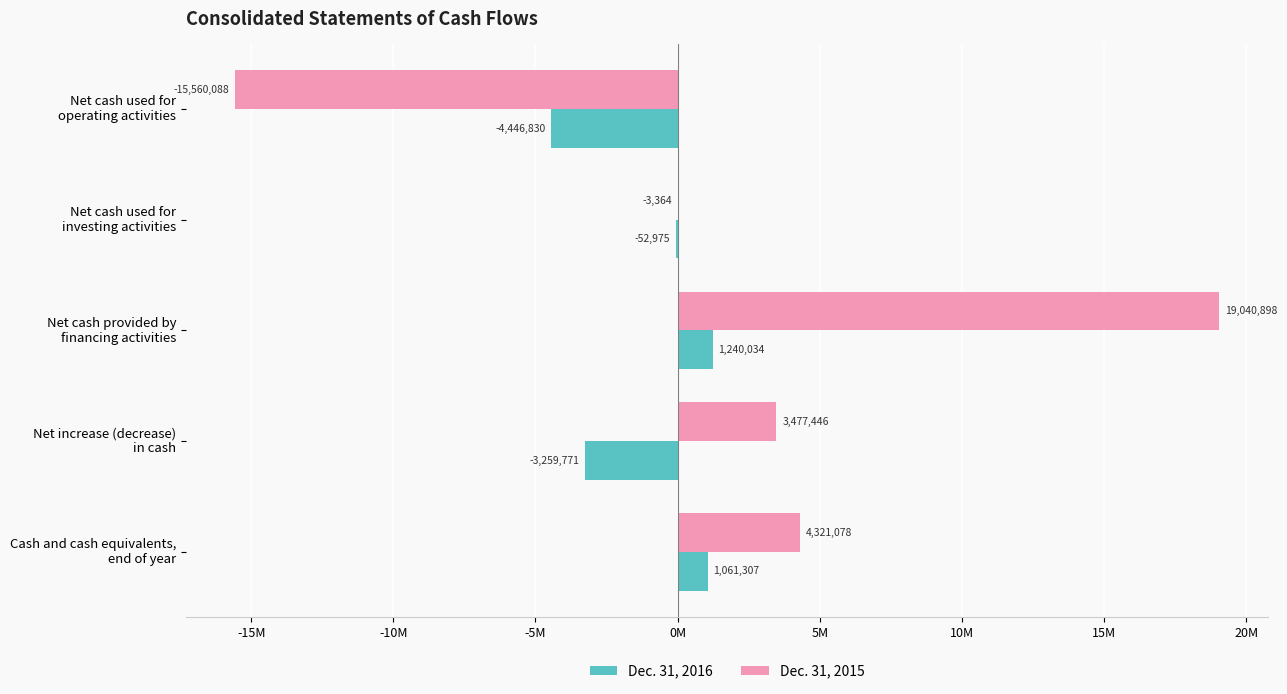

Where is Dec. 31, 2015 nearest to the value 1740405?

Net increase (decrease)
in cash